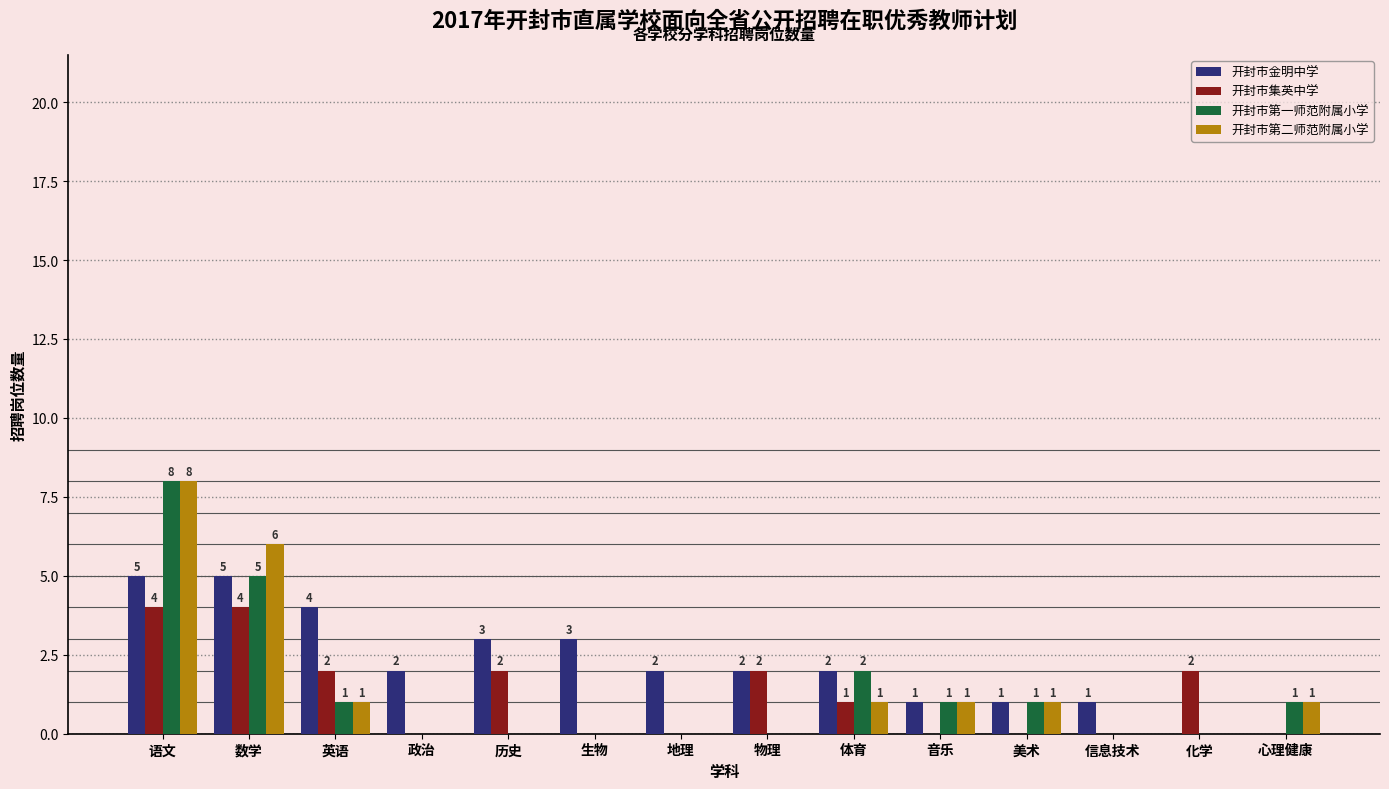

What is the sum of all 开封市第二师范附属小学 values?

19